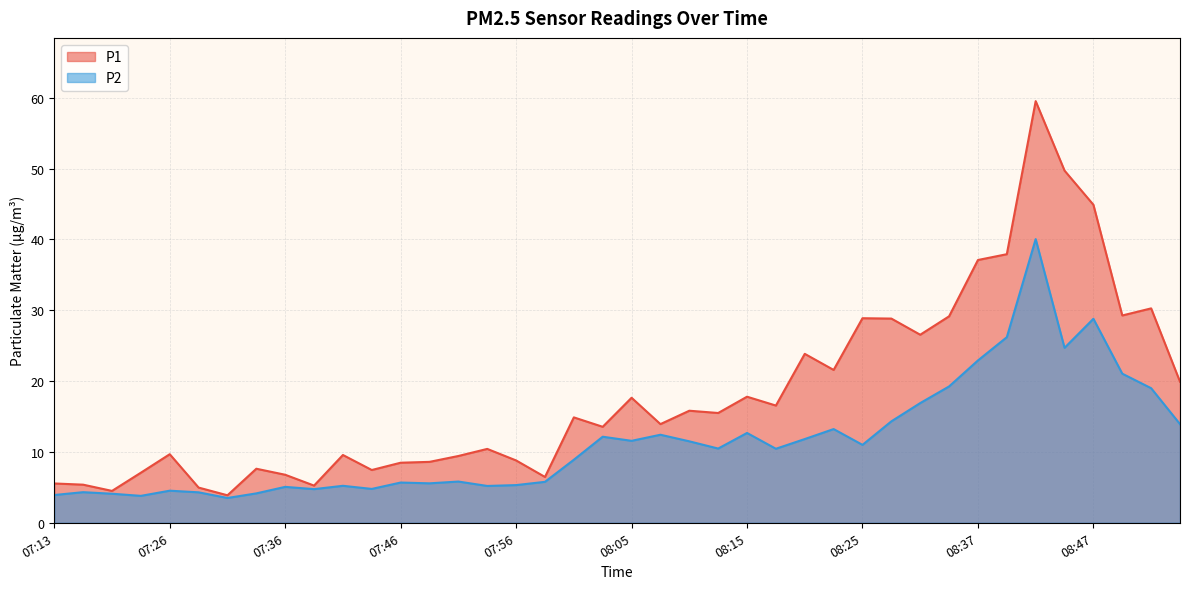

Which series has the largest total across all categories?

P1